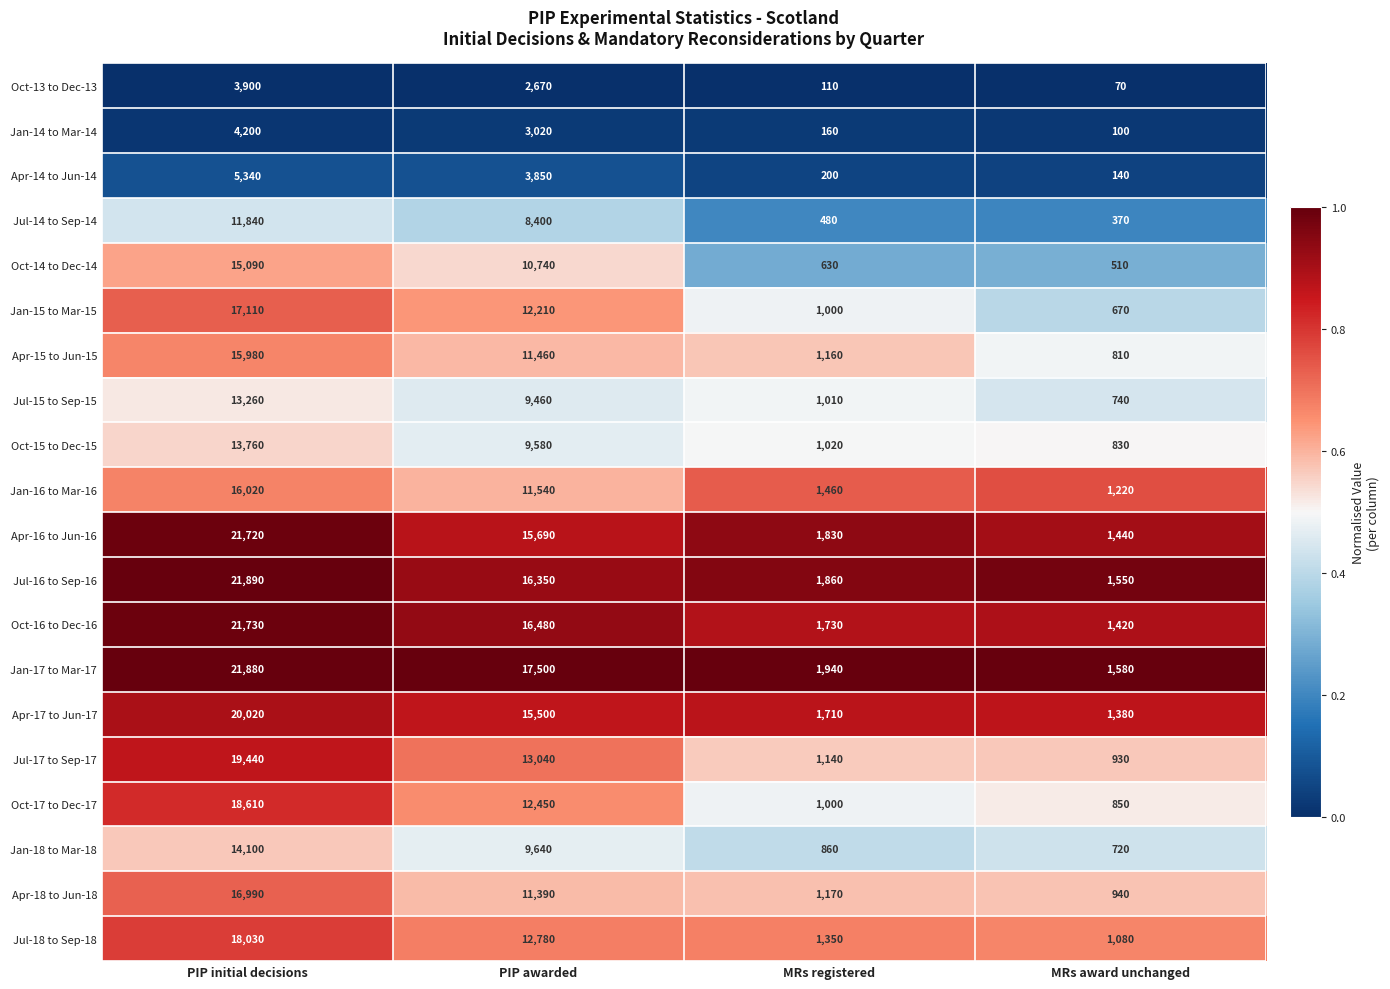

Which label corresponds to the smallest value in the chart?

MRs award unchanged